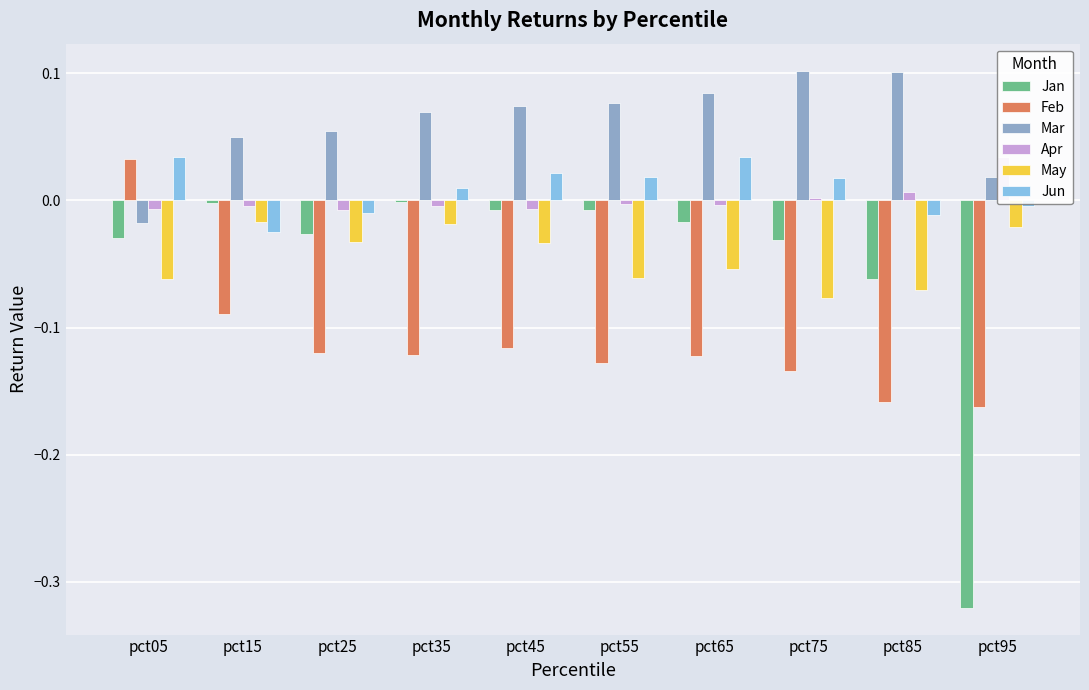

The Jan series shows -0.0 at pct65. True or false?

False